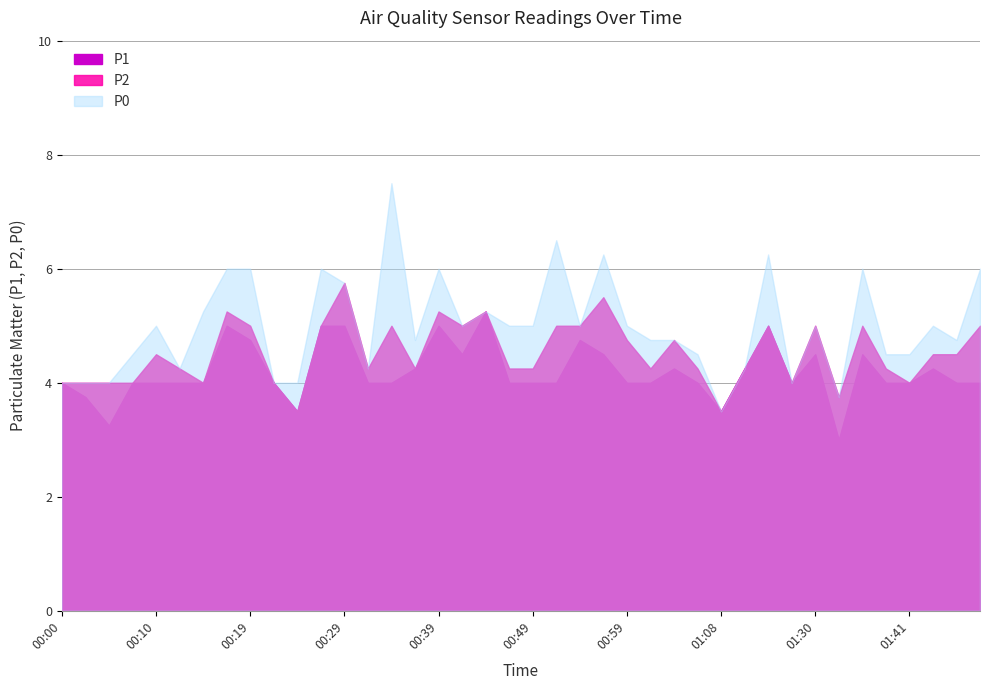

What is the label of the 39th point from the right?

00:02